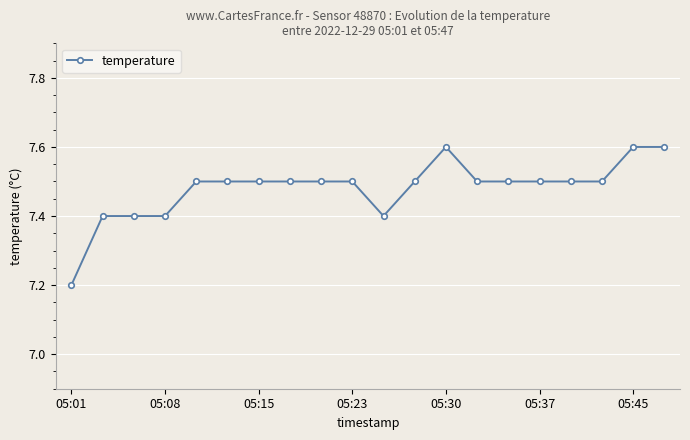

What is the sum of all values?

149.6